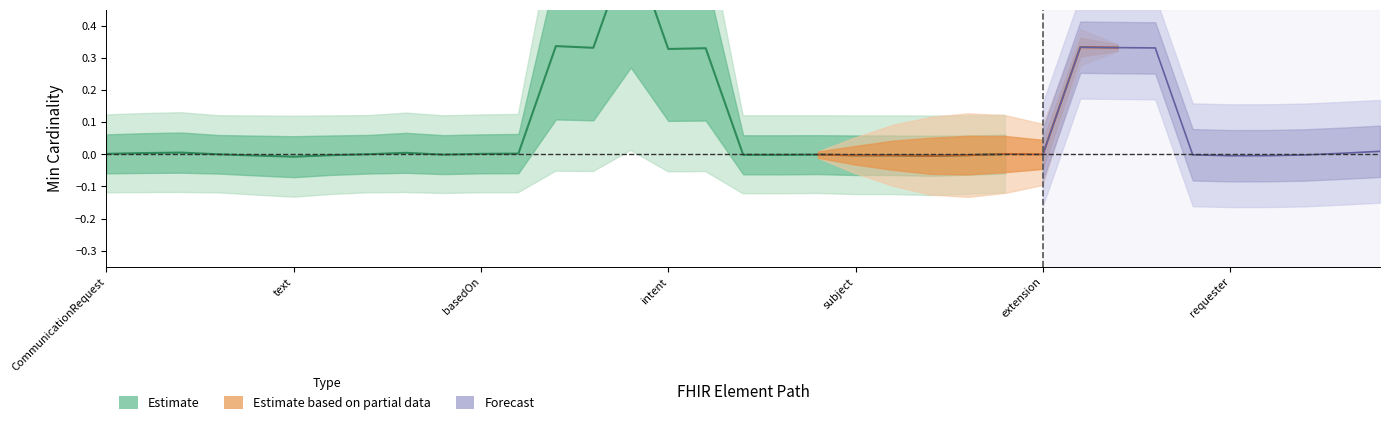

Count the number of categories in the chart.

35